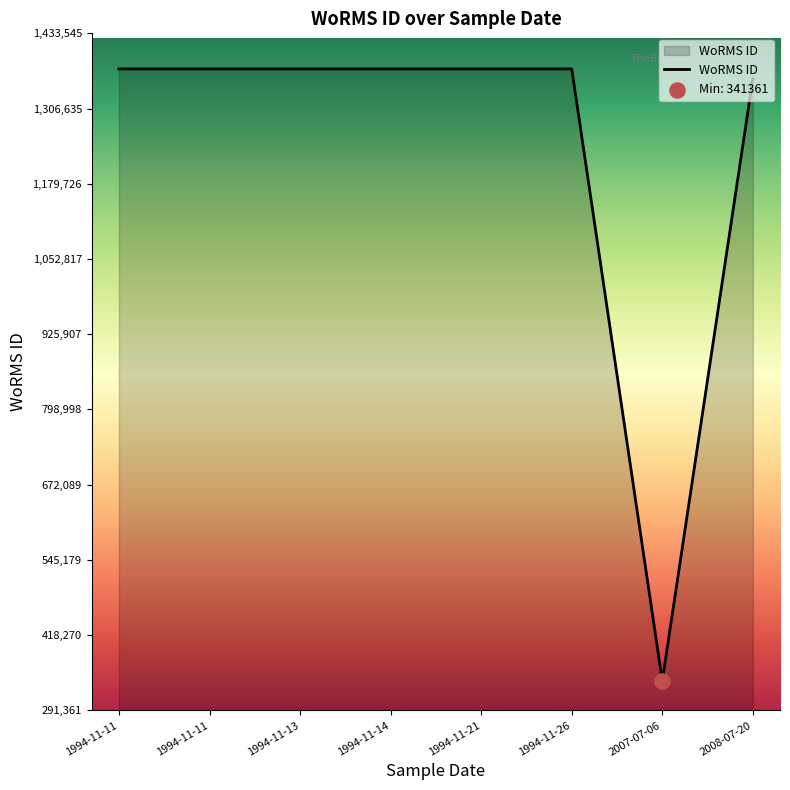

Between 1994-11-11 and 2008-07-20, which is larger?

1994-11-11